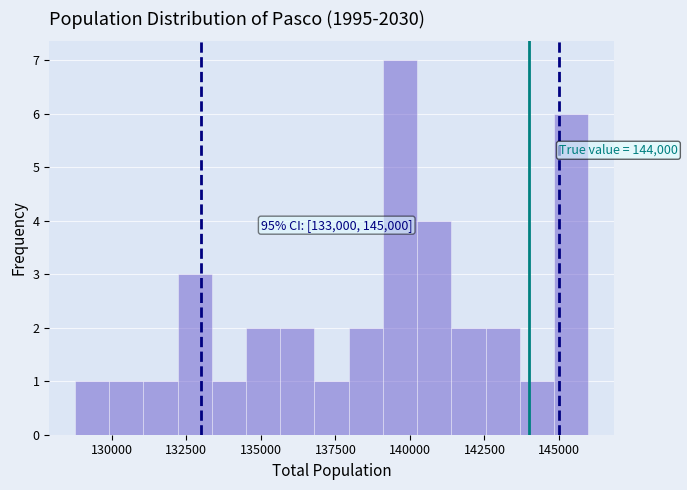

Read against the x-axis, roughly where is the centre of the tallest bar?

139500